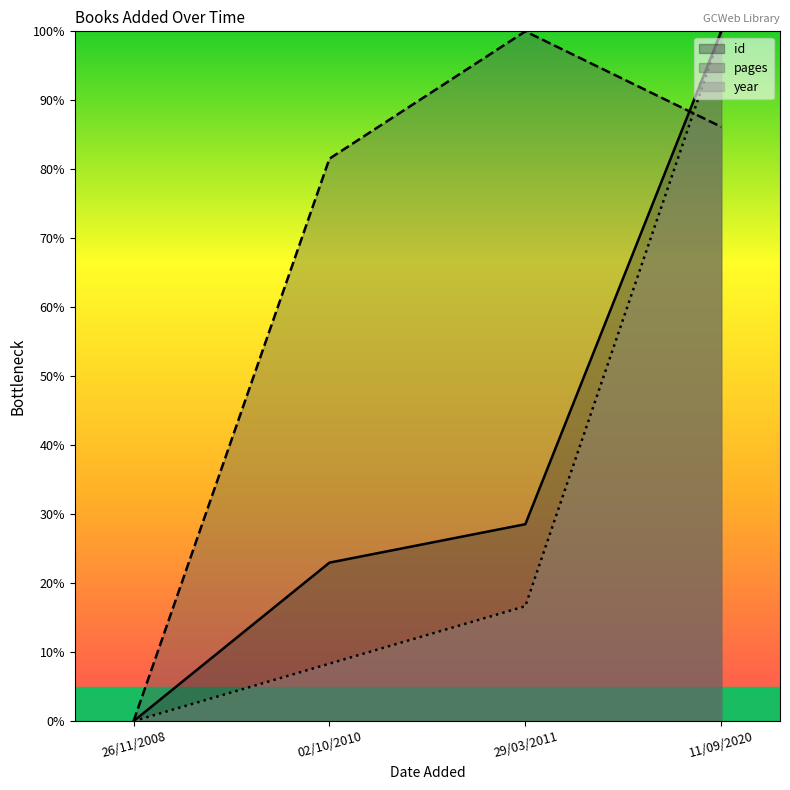

Is it true that year equals -44.5 at 26/11/2008?

False